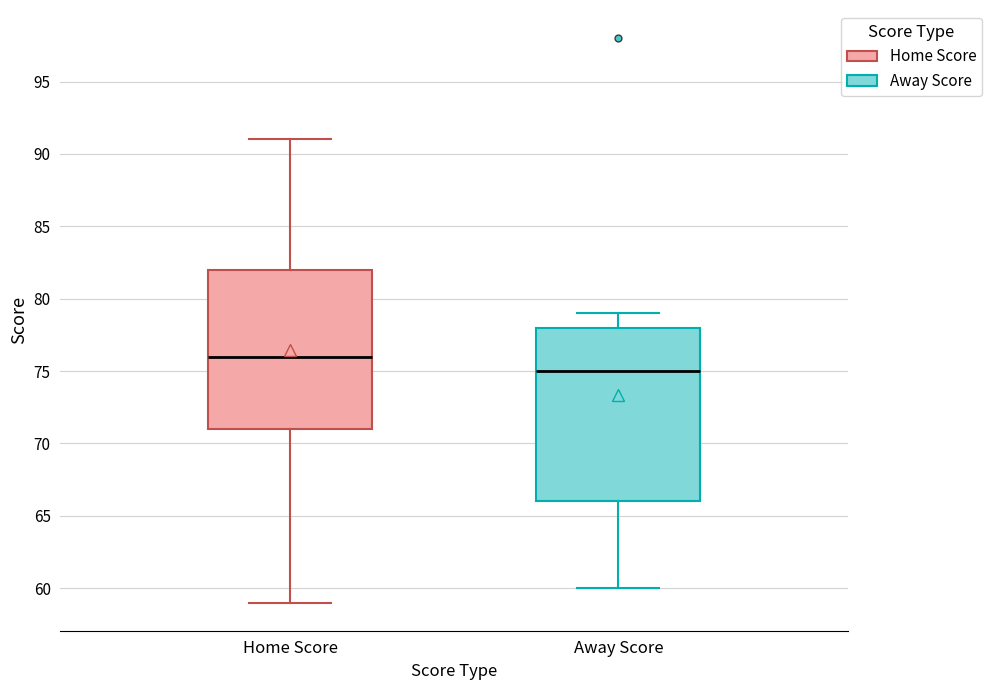

Comparing the boxes themselves (not the whiskers), which one is the tallest?

Away Score